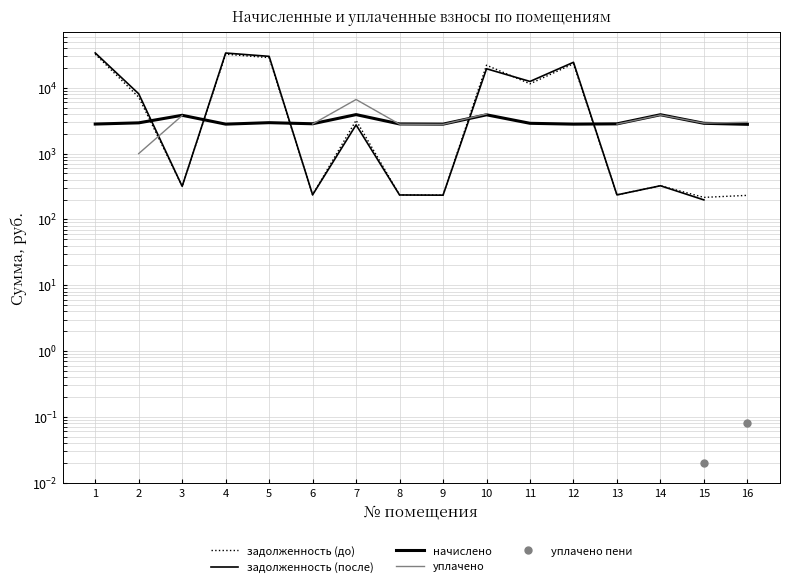

True or false: уплачено has more than 2 interior local peaks.

False